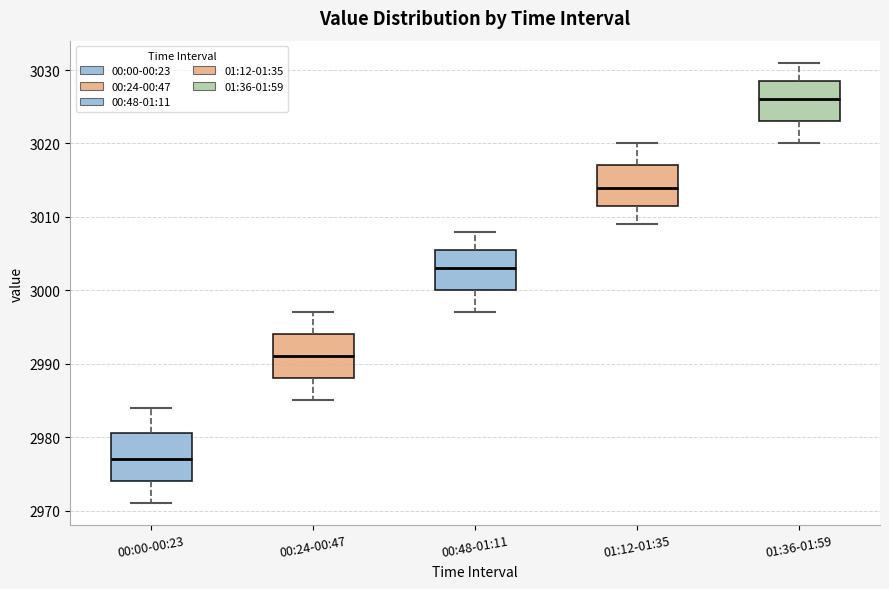

Reading left to right, transcribe this box plot: for each box, give where its median line is, the range the box spans, and where its two whiskers end, as read against the y-axis. The values are not printed on the chart, so give them approximately, as read against the axis.

00:00-00:23: median 2977, box 2974 to 2981, whiskers 2971 to 2984
00:24-00:47: median 2991, box 2988 to 2994, whiskers 2985 to 2997
00:48-01:11: median 3003, box 3000 to 3006, whiskers 2997 to 3008
01:12-01:35: median 3014, box 3012 to 3017, whiskers 3009 to 3020
01:36-01:59: median 3026, box 3023 to 3029, whiskers 3020 to 3031